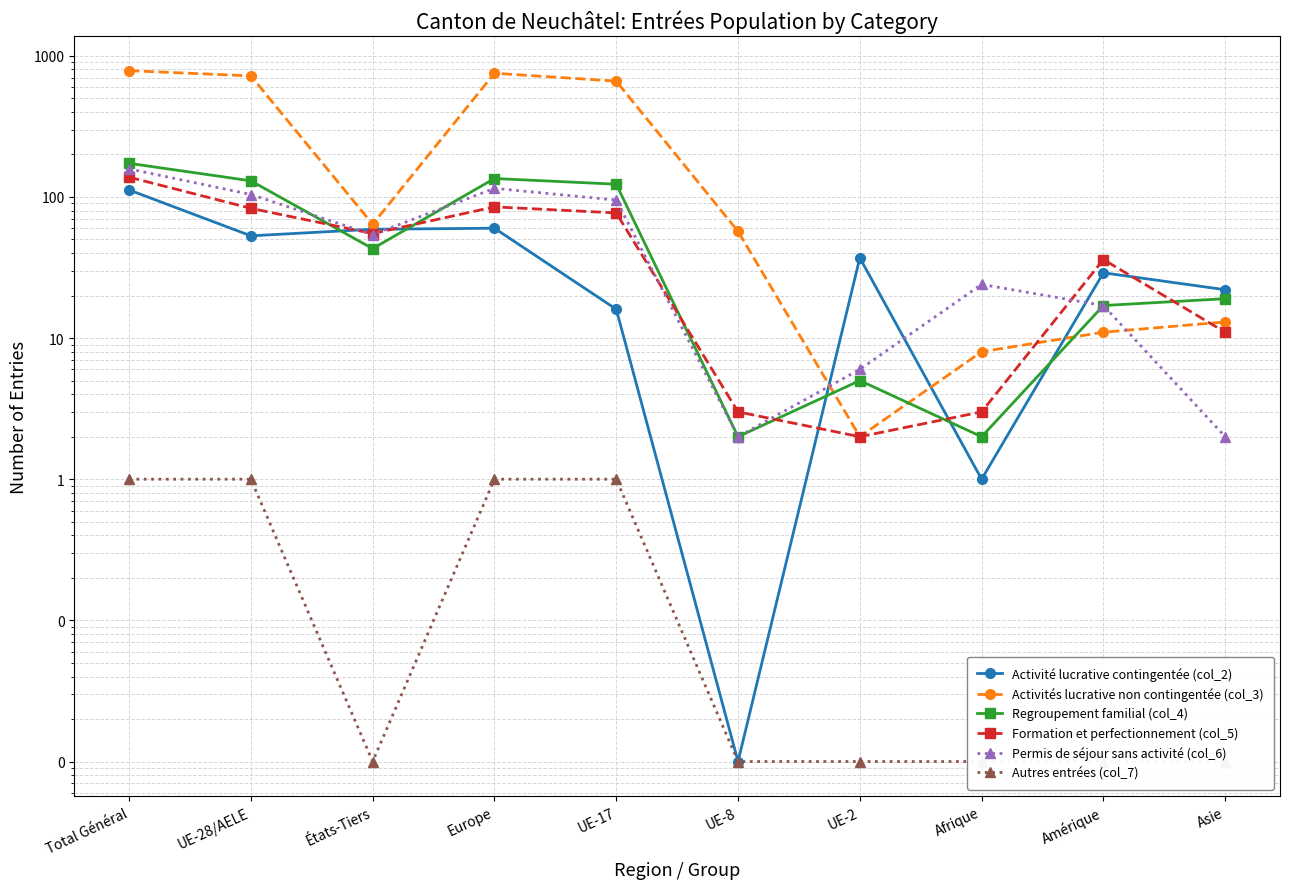

True or false: Activités lucrative non contingentée (col_3) has more than 1 interior local peaks.

False